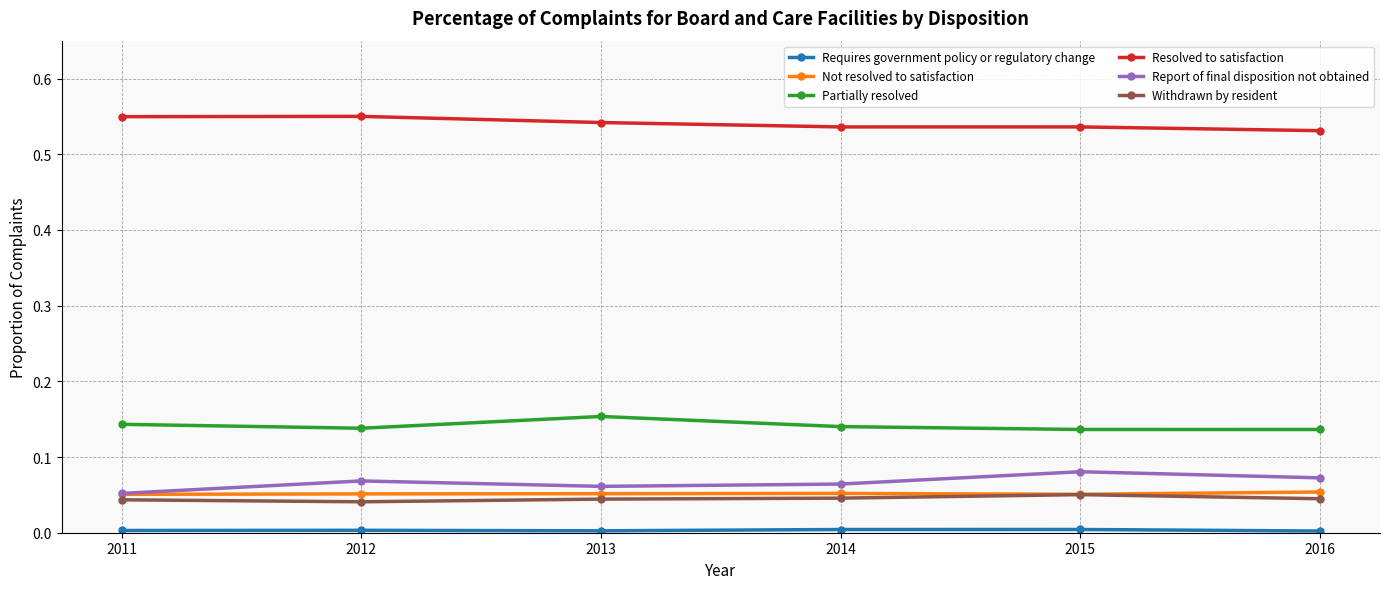

Does the chart display data point markers on the line(s)?

Yes